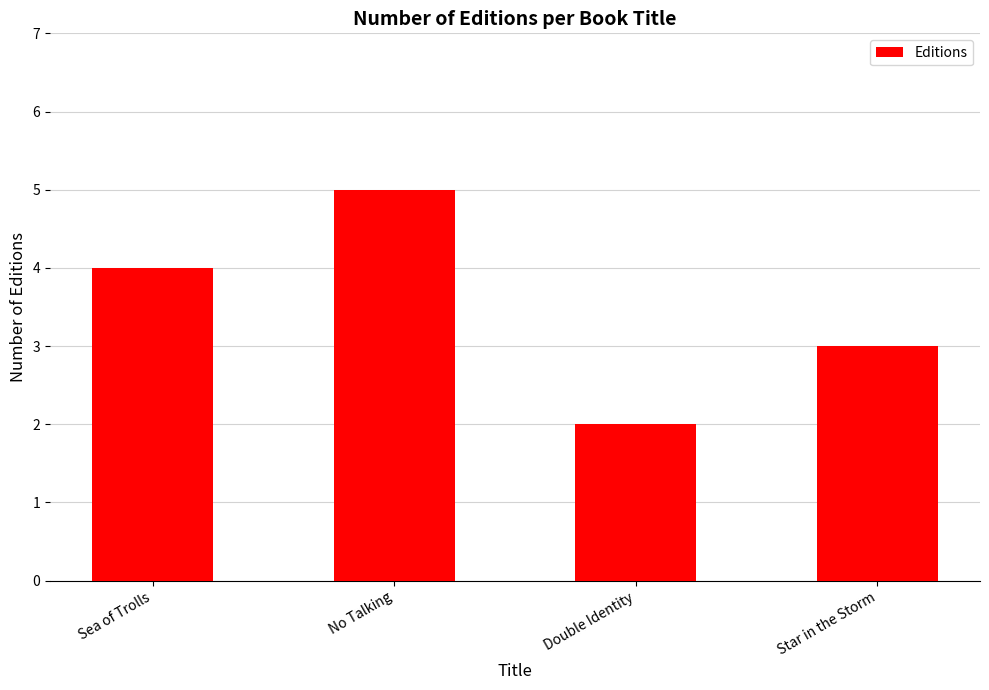

List the labels in order of value, smallest first.

Double Identity, Star in the Storm, Sea of Trolls, No Talking